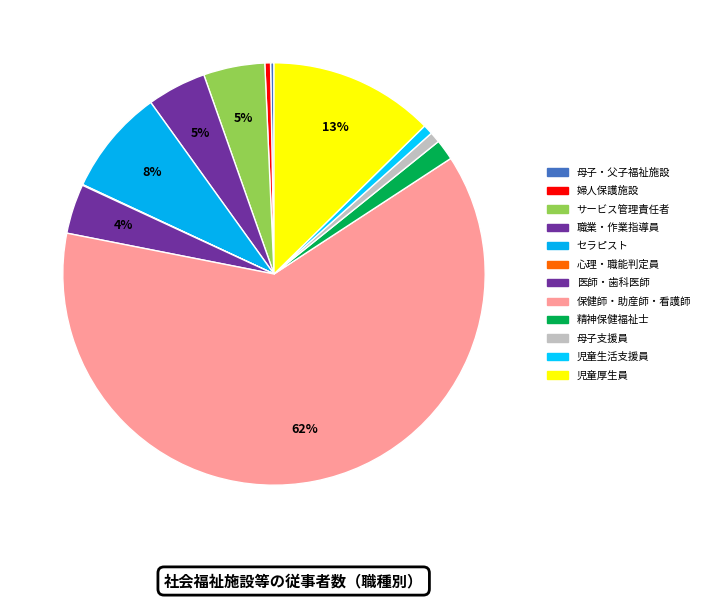

To the nearest percent, what percentage of the pie is 児童生活支援員?

1%